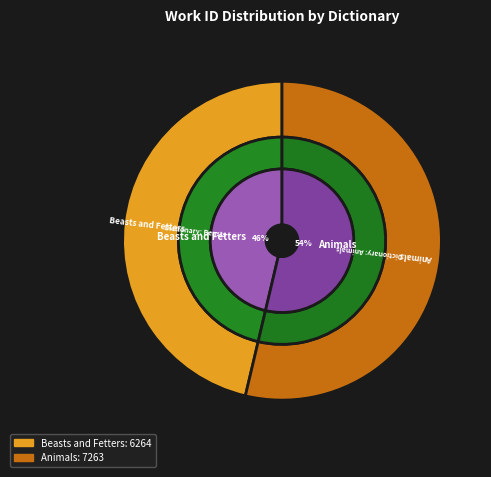

Does Animals account for over 50% of the chart?

Yes